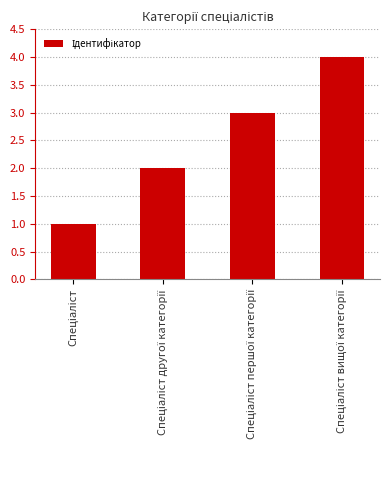

What is the greatest value displayed?

4